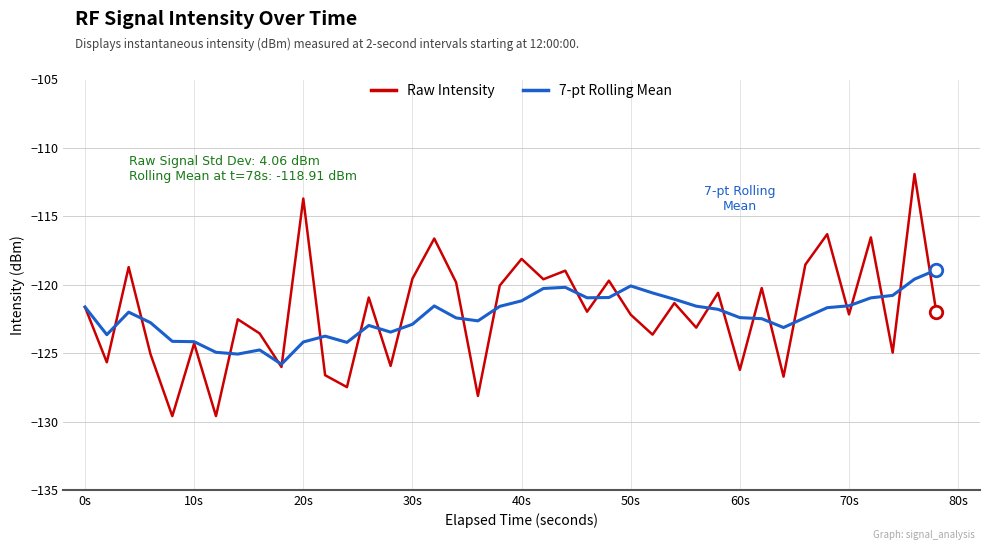

What is the greatest value displayed?

-111.9